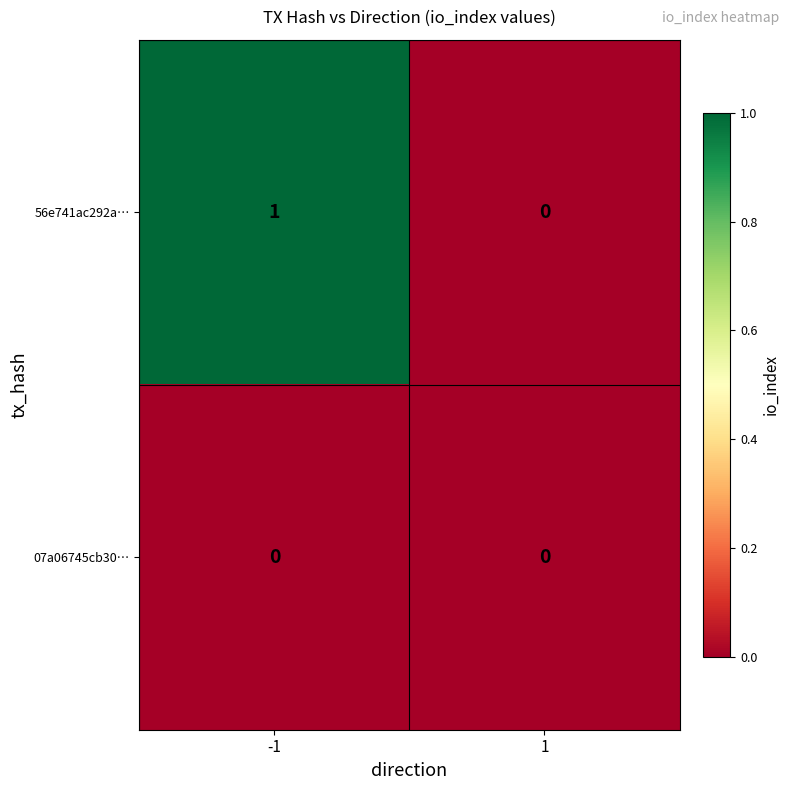

What is the maximum value shown in the chart?

1